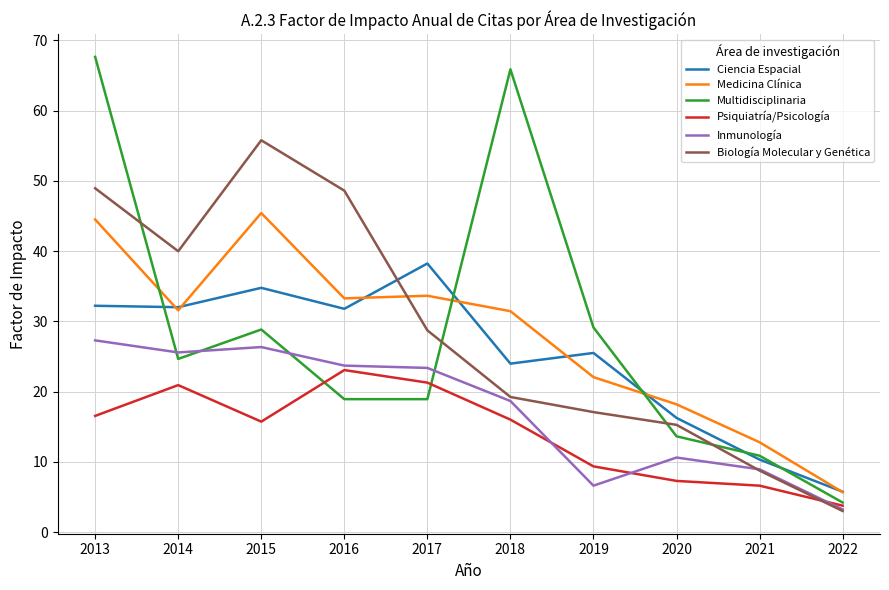

Read the Multidisciplinaria value at 2017.

18.9